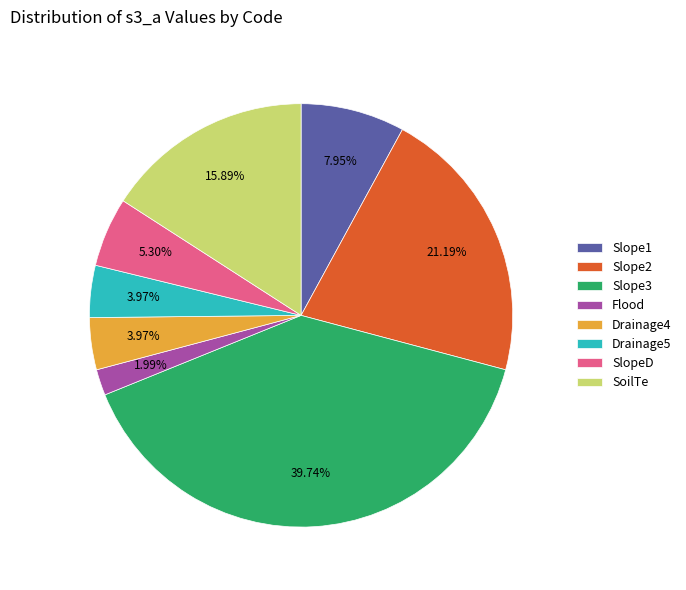

The Slope1 slice represents 22% of the pie. True or false?

False